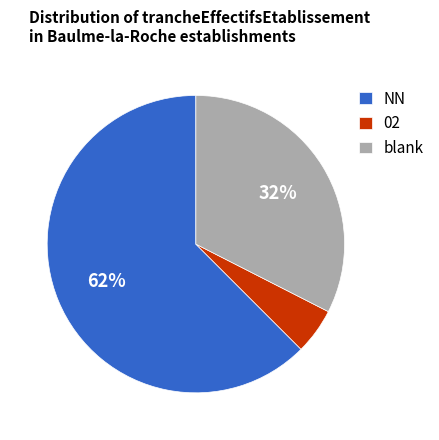

What percentage is the 02 slice, to the nearest percent?

5%